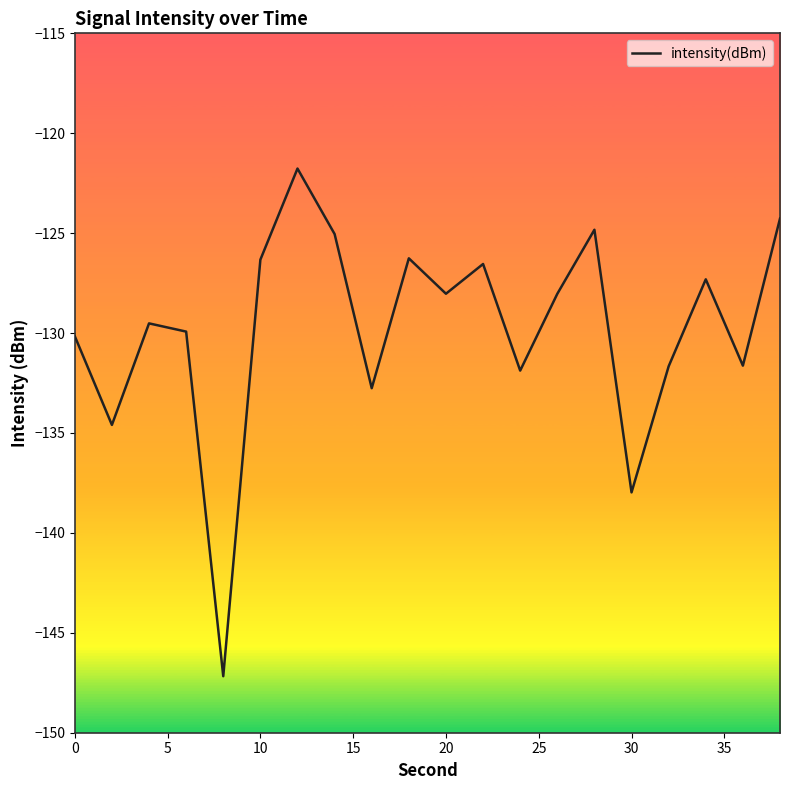

What is the maximum value shown in the chart?

-121.8